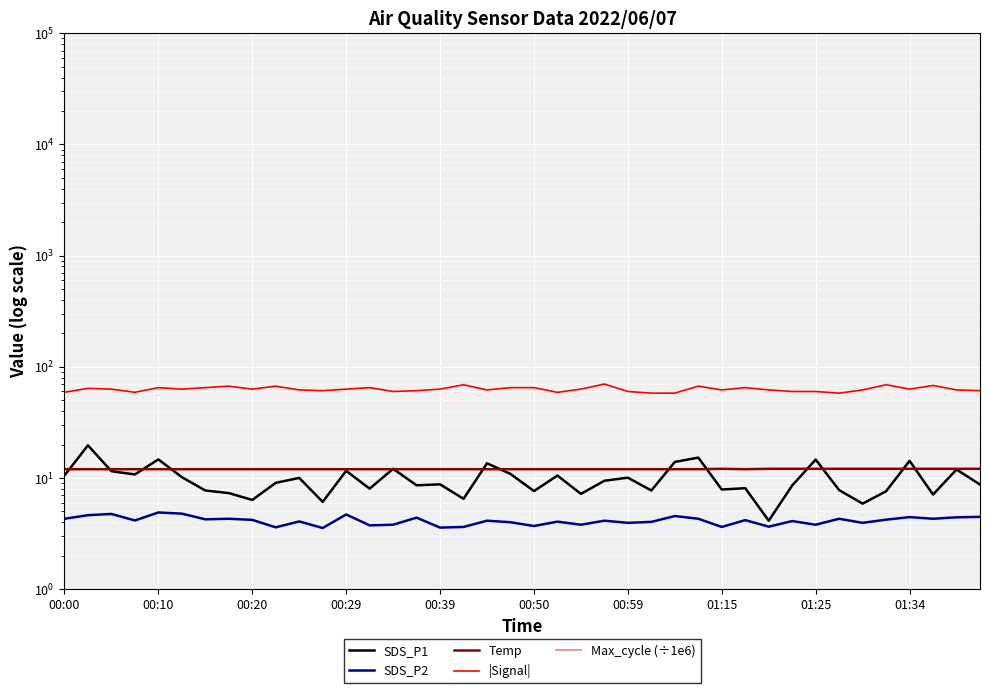

Reading left to right, extract all data points from this chart.

SDS_P1: 10.5	19.7	11.5	10.8	14.7	10.2	7.7	7.3	6.3	9.1	10.0	6.1	11.6	8.0	12.1	8.6	8.8	6.5	13.6	10.9	7.6	10.5	7.2	9.4	10.1	7.7	13.9	15.2	7.9	8.1	4.1	8.6	14.7	7.8	5.9	7.6	14.3	7.1	11.9	8.7
SDS_P2: 4.3	4.6	4.8	4.2	4.9	4.8	4.2	4.3	4.2	3.6	4.1	3.5	4.7	3.8	3.8	4.4	3.6	3.6	4.1	4.0	3.7	4.0	3.8	4.1	4.0	4.0	4.5	4.3	3.6	4.2	3.6	4.1	3.8	4.3	4.0	4.2	4.5	4.3	4.4	4.5
Temp: 12.0	12.0	12.0	12.0	12.0	12.0	12.0	12.0	12.0	12.0	12.0	12.0	12.0	12.0	12.0	12.0	12.0	12.0	12.0	12.0	12.0	12.0	12.0	12.0	12.0	12.0	12.0	12.0	12.1	12.0	12.1	12.1	12.1	12.1	12.1	12.1	12.1	12.1	12.1	12.1
|Signal|: 59.0	64.0	63.0	59.0	65.0	63.0	65.0	67.0	63.0	67.0	62.0	61.0	63.0	65.0	60.0	61.0	63.0	69.0	62.0	65.0	65.0	59.0	63.0	70.0	60.0	58.0	58.0	67.0	62.0	65.0	62.0	60.0	60.0	58.0	62.0	69.0	63.0	68.0	62.0	61.0
Max_cycle (÷1e6): 0.0	0.0	0.0	0.0	0.0	0.0	0.0	0.0	0.0	0.0	0.0	0.0	0.0	0.0	0.0	0.0	0.0	0.0	0.0	0.0	0.0	0.0	0.0	0.0	0.0	0.0	0.0	0.0	0.0	0.0	0.0	0.0	0.0	0.0	0.0	0.0	0.0	0.0	0.0	0.0